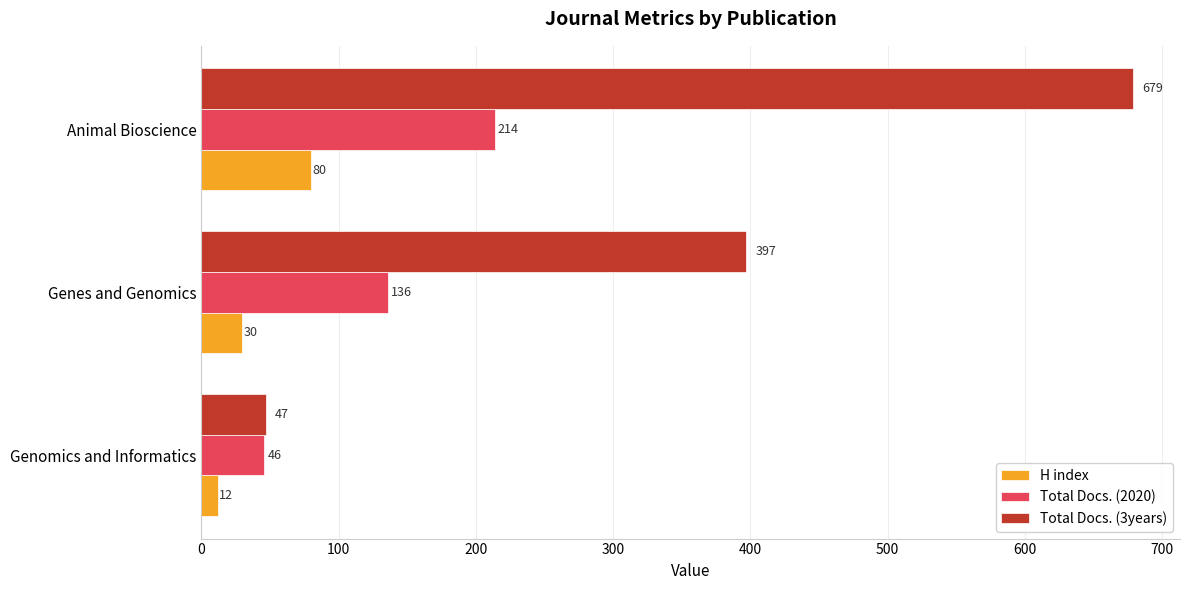

What is the average value of the Total Docs. (3years) series?

374